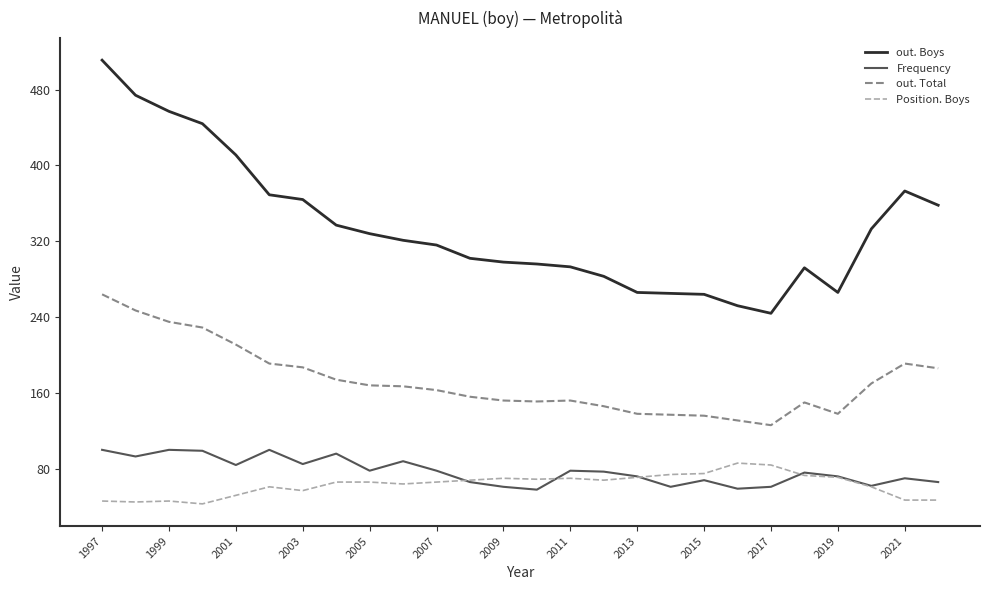

Which series has the widest spread of values?

out. Boys